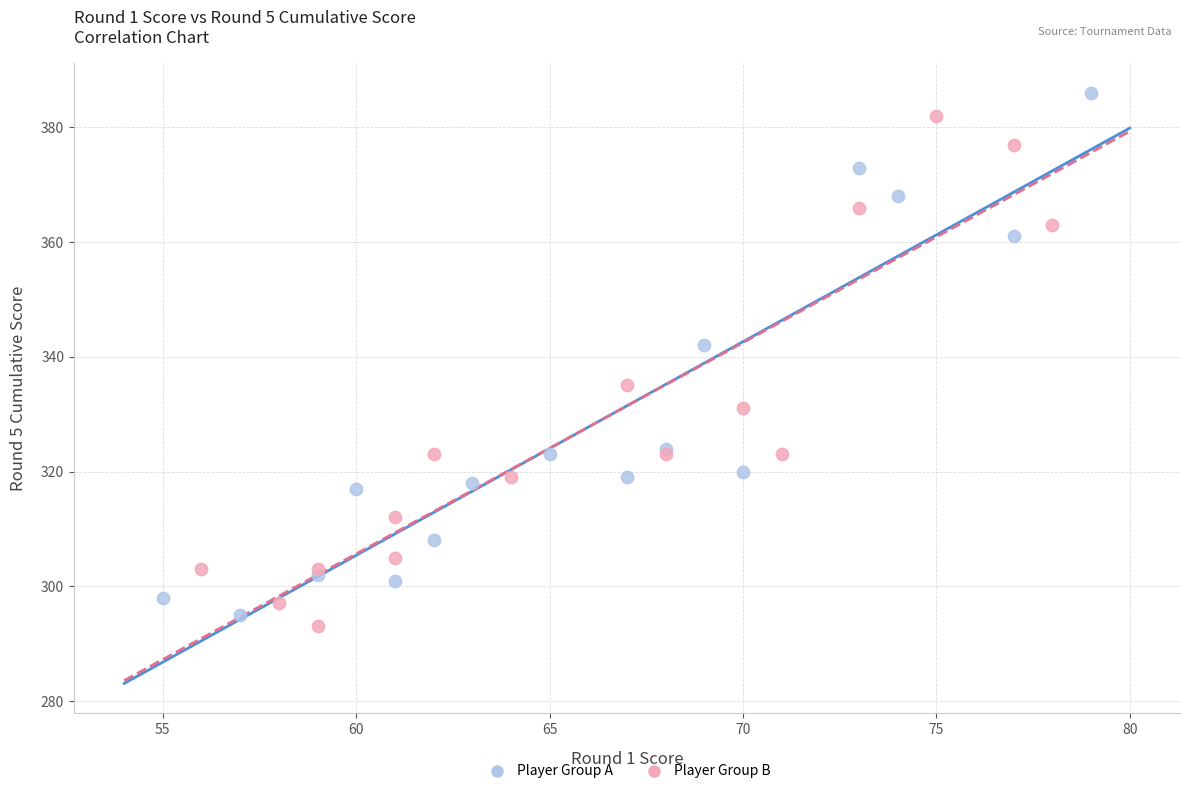

Which series has the widest spread of Y values?

Player Group A